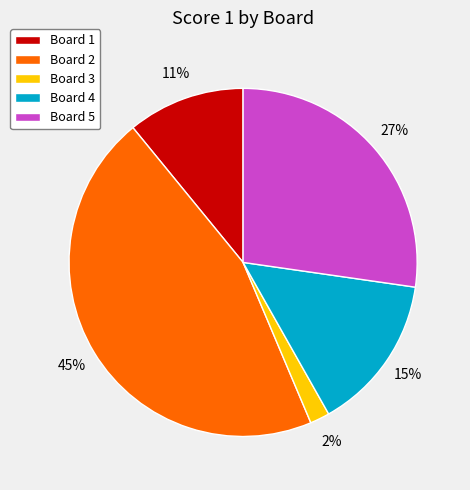

To the nearest percent, what is the combined percentage of Board 5 and Board 1?

38%